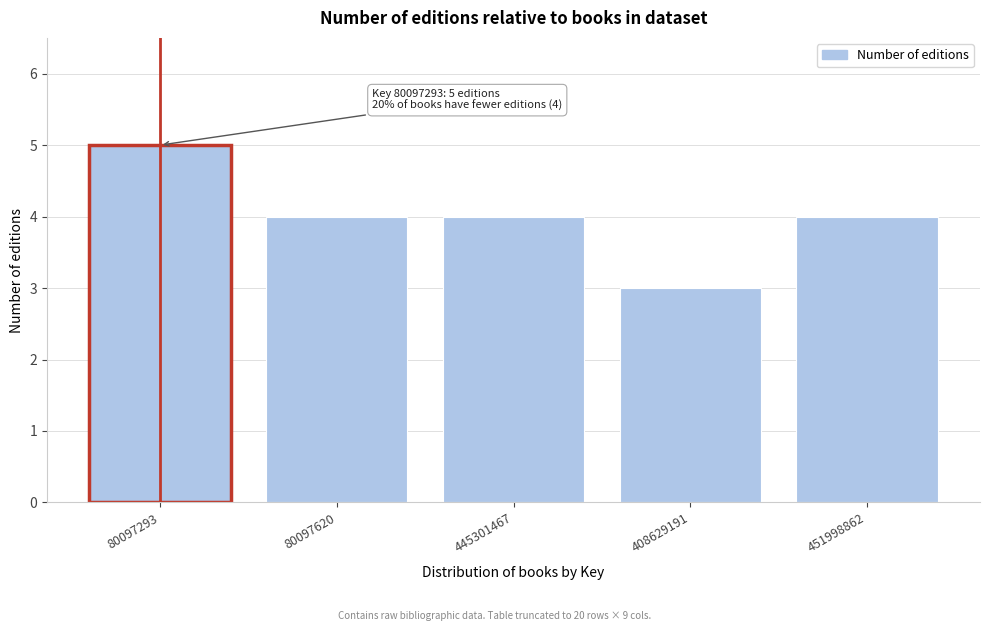

Reading left to right, extract all data points from this chart.

80097293=5	80097620=4	445301467=4	408629191=3	451998862=4